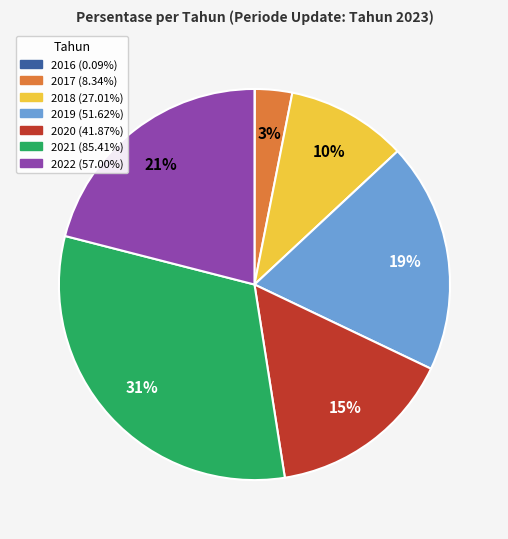

Is the sum of 2020 and 2019 greater than half?

No